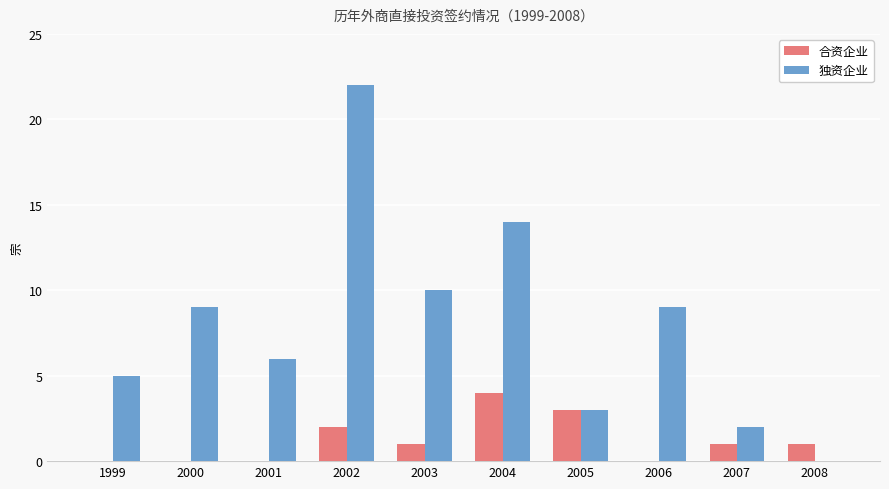

Which series has the largest total across all categories?

独资企业